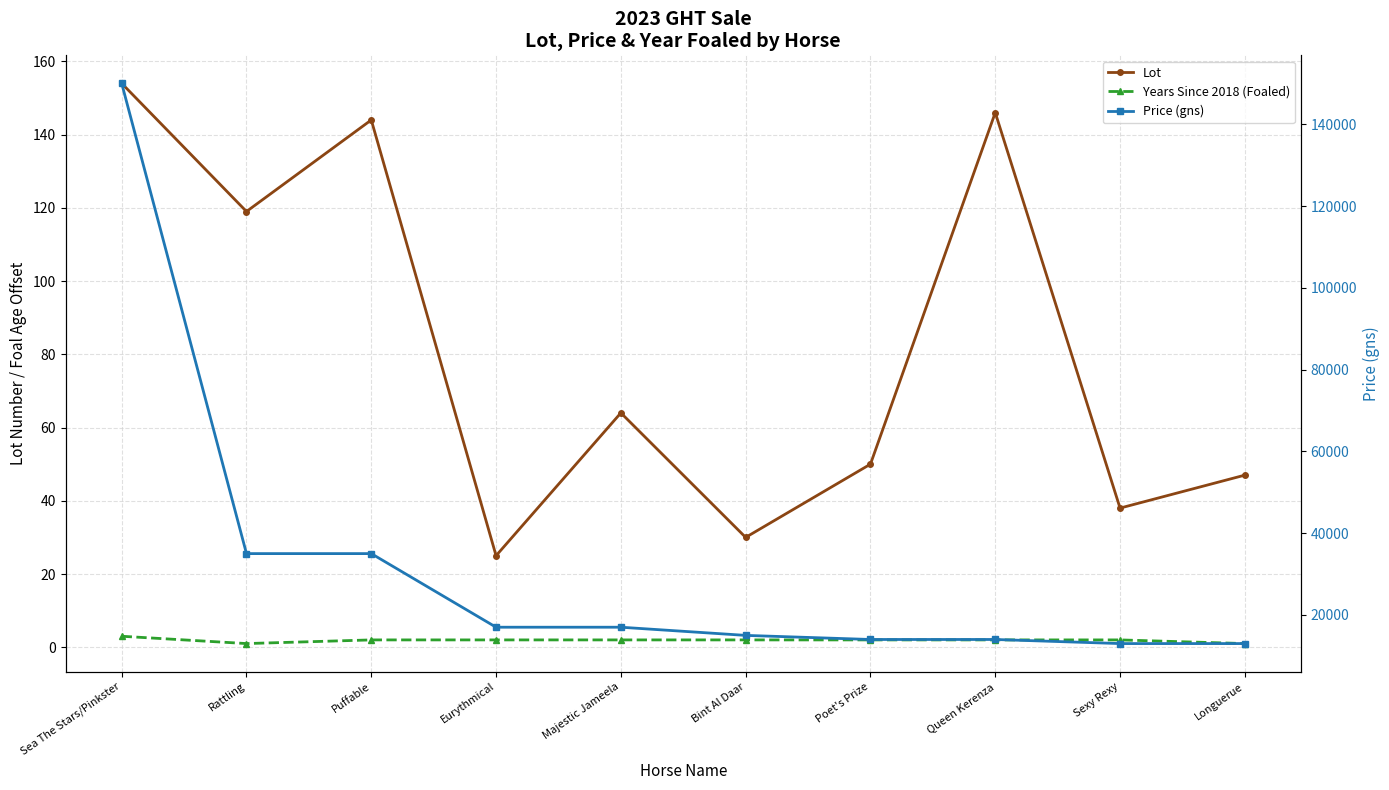

Is it true that Years Since 2018 (Foaled) equals 2 at Bint Al Daar?

True